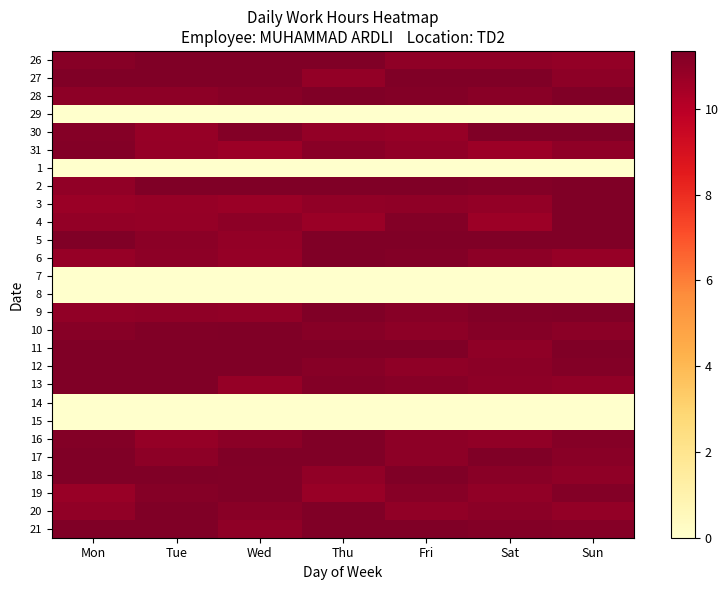

Reading left to right, list all the values displayed in this chart.

26: Mon=11.2	Tue=11.6	Wed=11.4	Thu=11.3	Fri=11.0	Sat=11.0	Sun=10.9
27: Mon=11.5	Tue=11.3	Wed=11.4	Thu=10.9	Fri=11.6	Sat=11.5	Sun=11.0
28: Mon=11.0	Tue=11.0	Wed=11.1	Thu=11.3	Fri=11.2	Sat=11.1	Sun=11.4
29: Mon=0.0	Tue=0.0	Wed=0.0	Thu=0.0	Fri=0.0	Sat=0.0	Sun=0.0
30: Mon=11.2	Tue=10.8	Wed=11.2	Thu=10.9	Fri=10.8	Sat=11.5	Sun=11.5
31: Mon=11.2	Tue=10.8	Wed=10.7	Thu=11.1	Fri=10.9	Sat=10.7	Sun=11.0
1: Mon=0.0	Tue=0.0	Wed=0.0	Thu=0.0	Fri=0.0	Sat=0.0	Sun=0.0
2: Mon=10.9	Tue=11.6	Wed=11.4	Thu=11.5	Fri=11.5	Sat=11.3	Sun=11.5
3: Mon=10.7	Tue=10.8	Wed=10.7	Thu=10.9	Fri=11.0	Sat=10.9	Sun=11.3
4: Mon=10.9	Tue=10.8	Wed=11.0	Thu=10.7	Fri=11.2	Sat=10.7	Sun=11.4
5: Mon=11.5	Tue=11.0	Wed=10.9	Thu=11.5	Fri=11.5	Sat=11.5	Sun=11.5
6: Mon=10.8	Tue=11.0	Wed=10.8	Thu=11.4	Fri=11.2	Sat=11.0	Sun=10.8
7: Mon=0.0	Tue=0.0	Wed=0.0	Thu=0.0	Fri=0.0	Sat=0.0	Sun=0.0
8: Mon=0.0	Tue=0.0	Wed=0.0	Thu=0.0	Fri=0.0	Sat=0.0	Sun=0.0
9: Mon=10.9	Tue=11.0	Wed=10.9	Thu=11.4	Fri=11.1	Sat=11.3	Sun=11.6
10: Mon=11.1	Tue=11.3	Wed=11.6	Thu=11.1	Fri=11.0	Sat=11.2	Sun=11.1
11: Mon=11.6	Tue=11.5	Wed=11.3	Thu=11.5	Fri=11.5	Sat=11.0	Sun=11.6
12: Mon=11.3	Tue=11.5	Wed=11.6	Thu=11.2	Fri=11.0	Sat=11.1	Sun=11.2
13: Mon=11.5	Tue=11.5	Wed=10.8	Thu=11.2	Fri=11.2	Sat=11.0	Sun=10.9
14: Mon=0.0	Tue=0.0	Wed=0.0	Thu=0.0	Fri=0.0	Sat=0.0	Sun=0.0
15: Mon=0.0	Tue=0.0	Wed=0.0	Thu=0.0	Fri=0.0	Sat=0.0	Sun=0.0
16: Mon=11.2	Tue=10.9	Wed=11.0	Thu=11.5	Fri=11.0	Sat=10.9	Sun=11.2
17: Mon=11.6	Tue=11.0	Wed=11.4	Thu=11.4	Fri=11.0	Sat=11.4	Sun=11.1
18: Mon=11.3	Tue=11.3	Wed=11.3	Thu=10.9	Fri=11.5	Sat=11.1	Sun=11.0
19: Mon=10.8	Tue=11.2	Wed=11.3	Thu=10.7	Fri=11.1	Sat=10.9	Sun=11.2
20: Mon=10.9	Tue=11.4	Wed=11.1	Thu=11.6	Fri=10.9	Sat=11.1	Sun=10.9
21: Mon=11.5	Tue=11.5	Wed=11.0	Thu=11.3	Fri=11.4	Sat=11.2	Sun=11.2